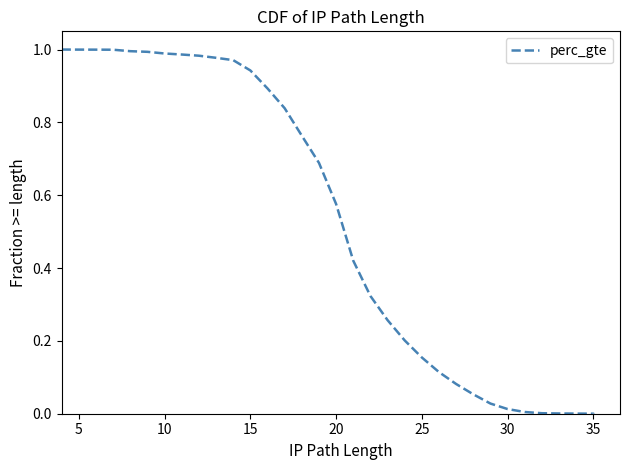

What is the value of the 4th point from the left?

1.0